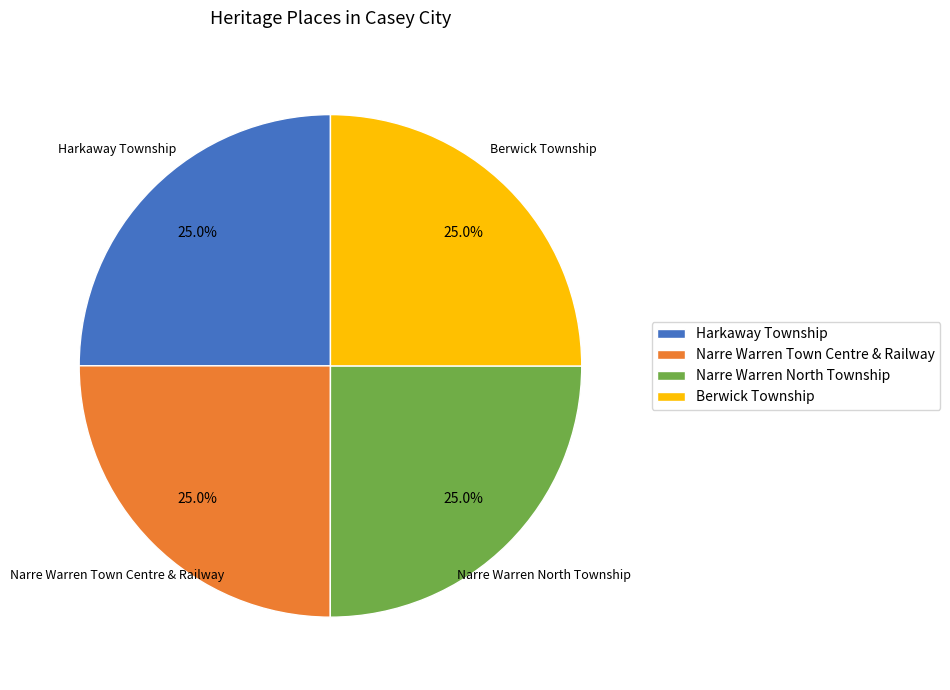

Is Harkaway Township the majority of the pie?

No